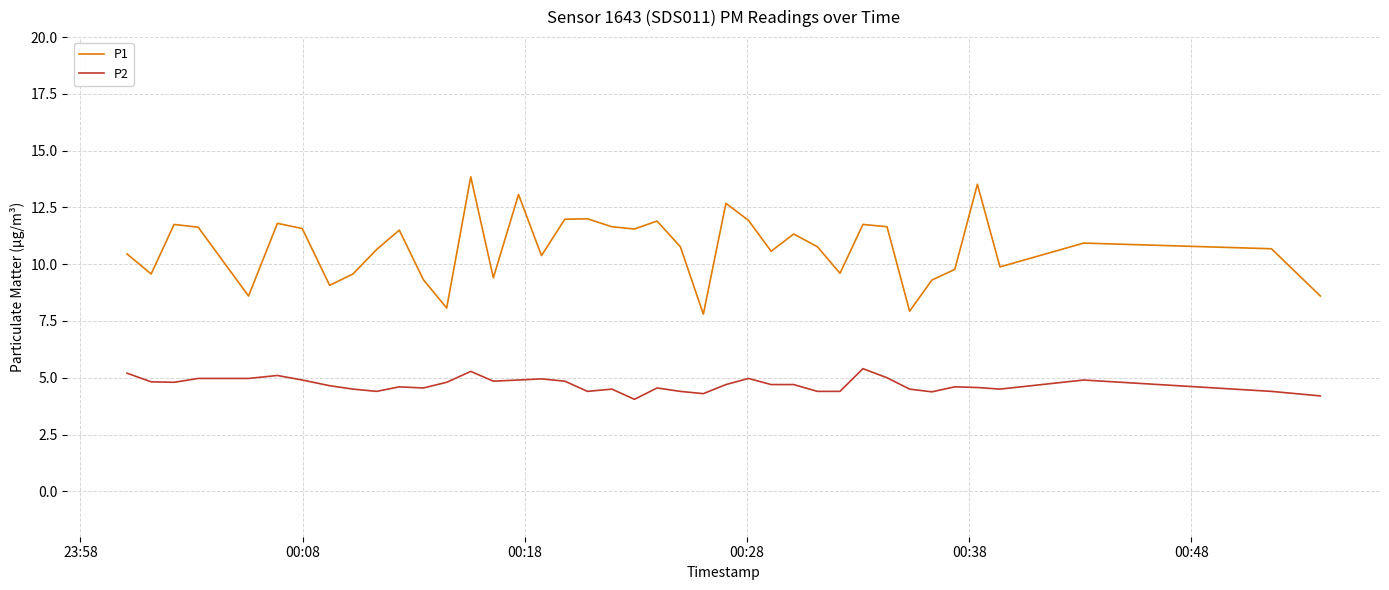

True or false: P1 and P2 intersect in this chart.

False